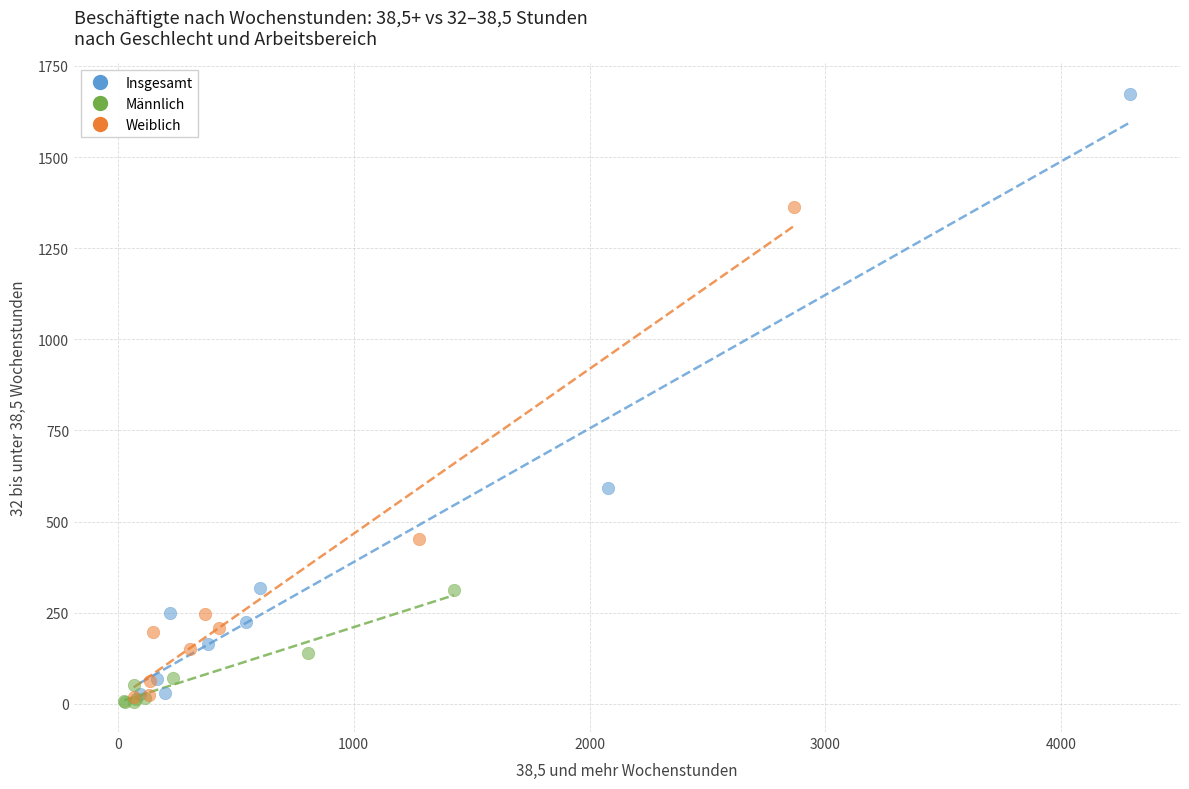

Which series reaches the maximum Y coordinate?

Insgesamt